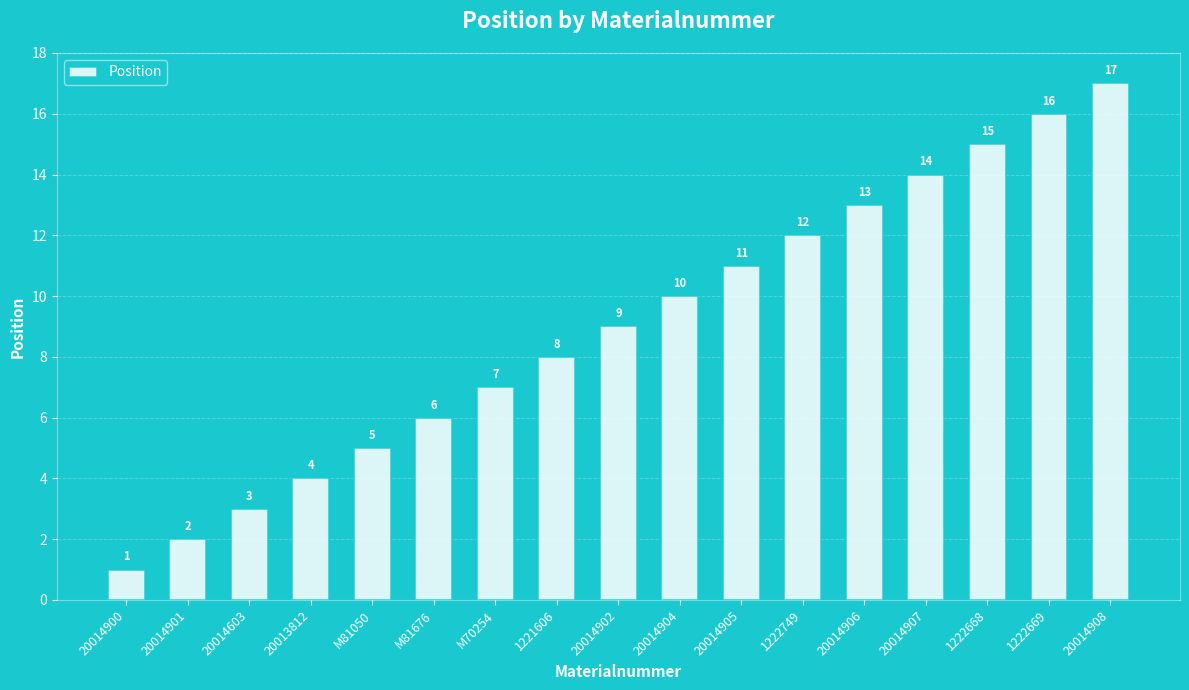

Which has a higher value, M81676 or 20014907?

20014907